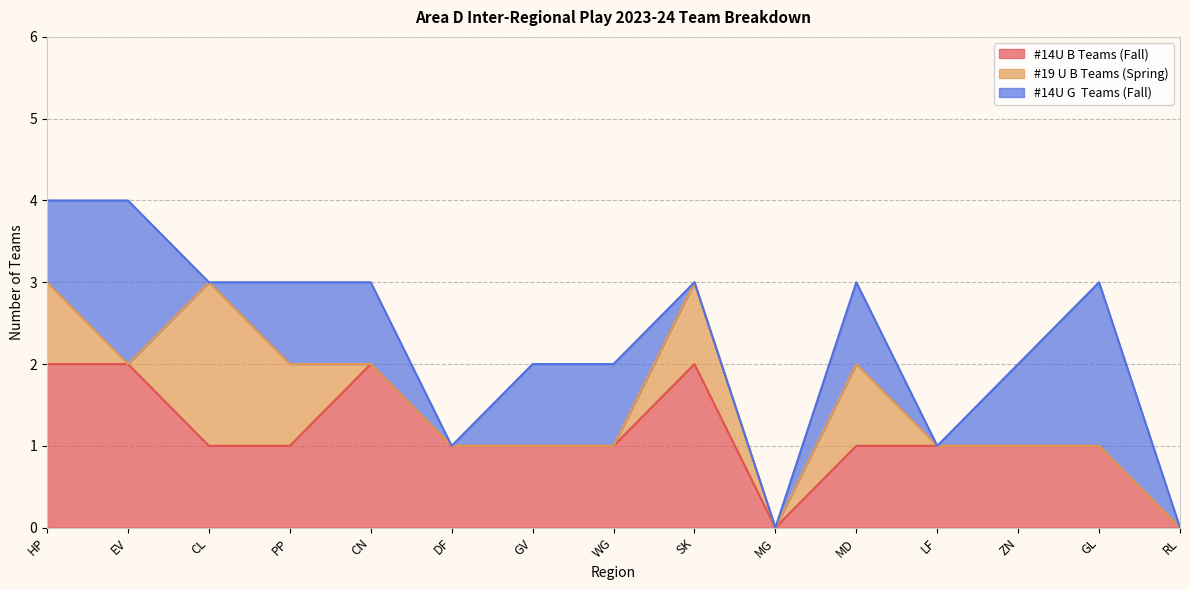

What is the value of the #14U B Teams (Fall) point at the 9th from the left?

2